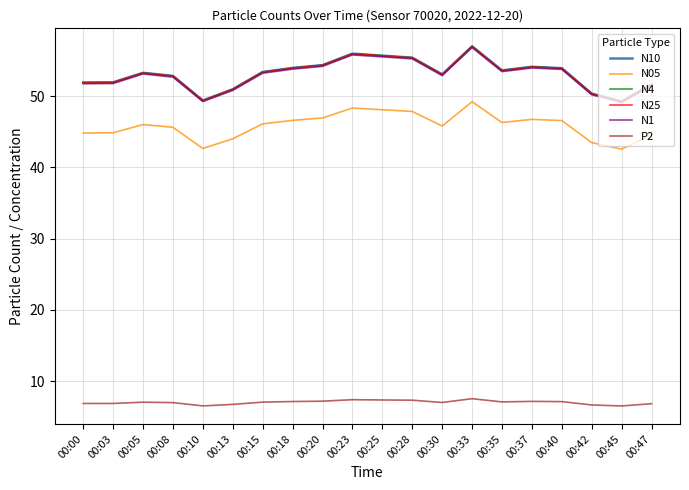

What is the spread (max minus min) of values at 00:03?

45.1